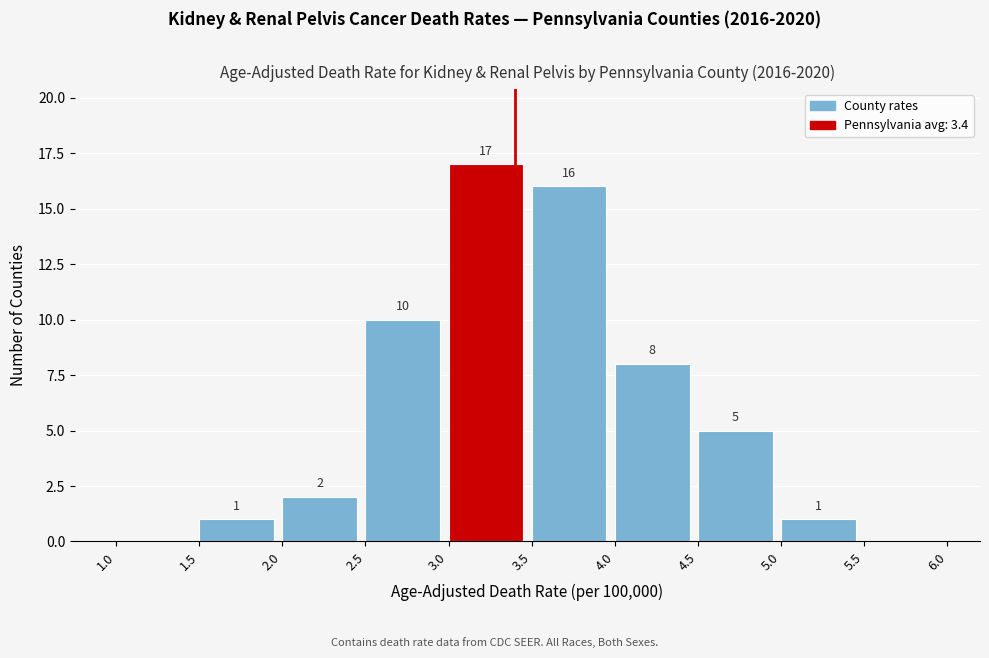

Which range on the x-axis has the tallest bar?

3.0 to 3.5